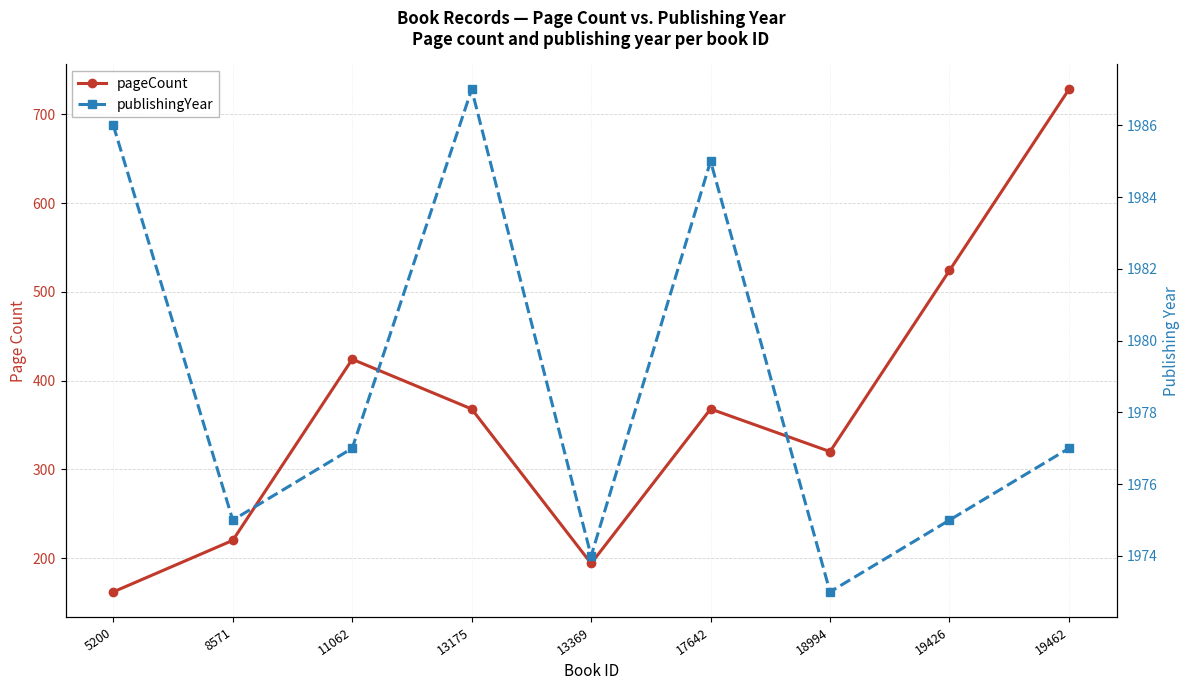

What is the average value of the pageCount series?

368